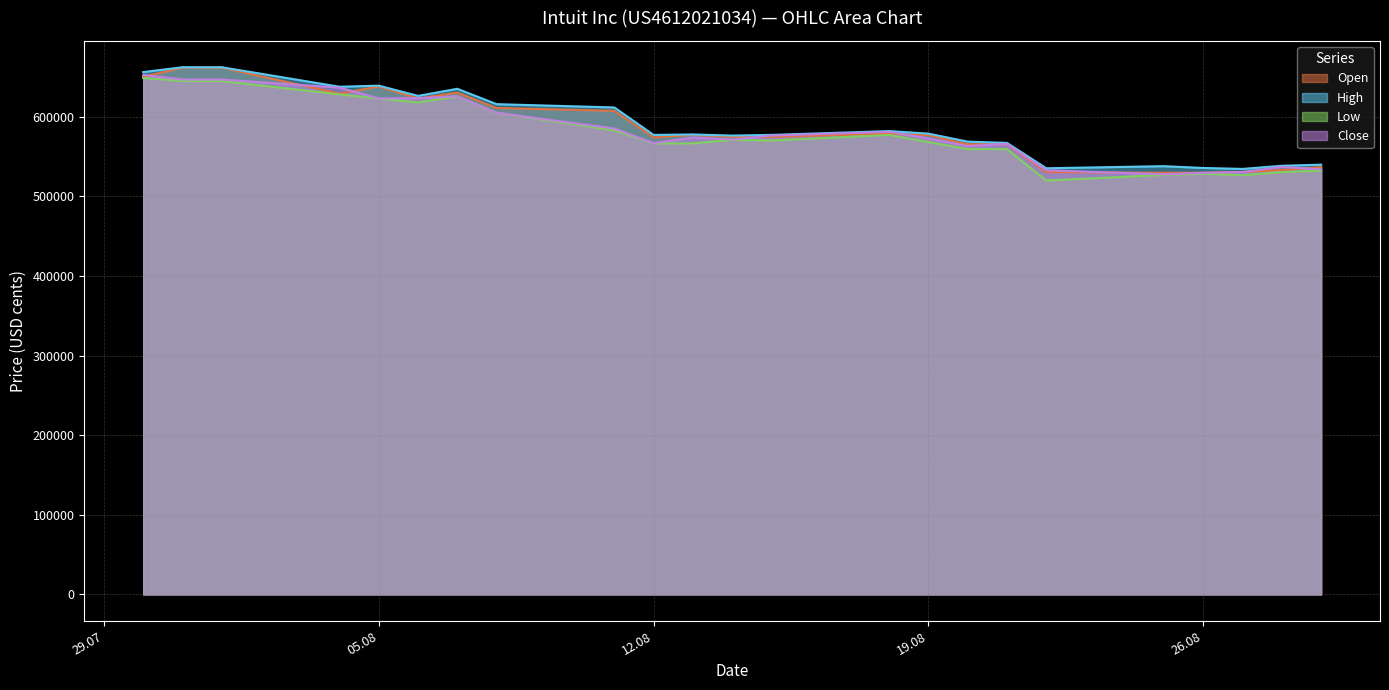

True or false: Close and High cross at least once.

False